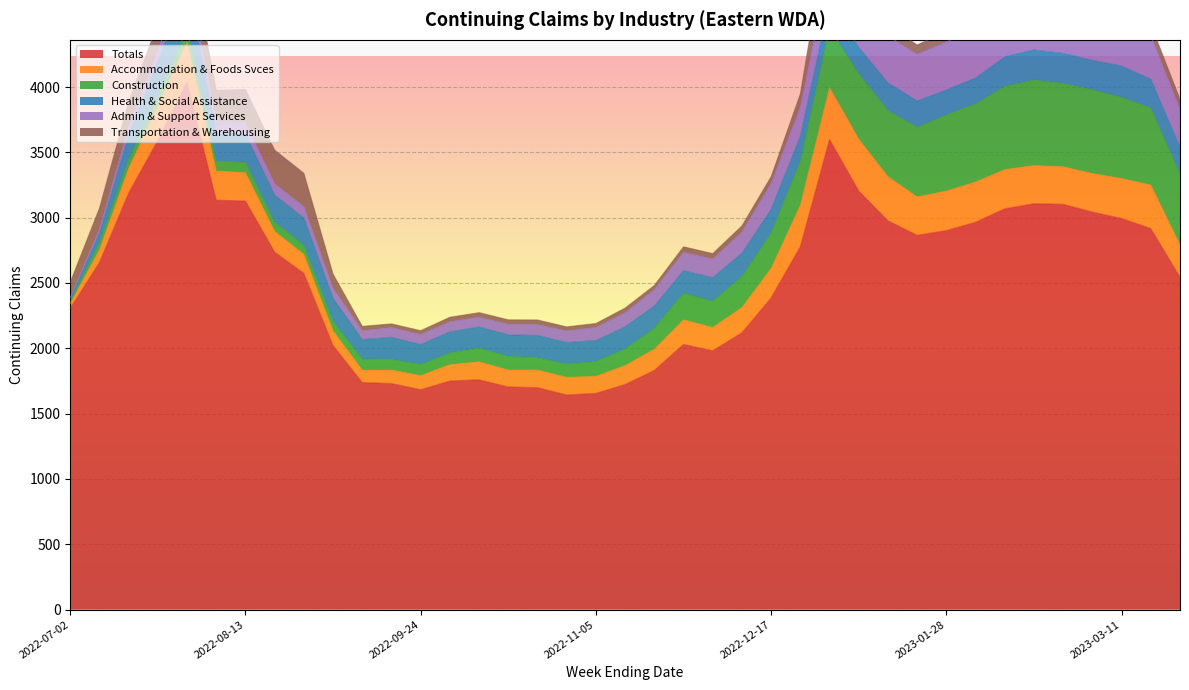

How many intersections are there between Transportation & Warehousing and Health & Social Assistance?

5